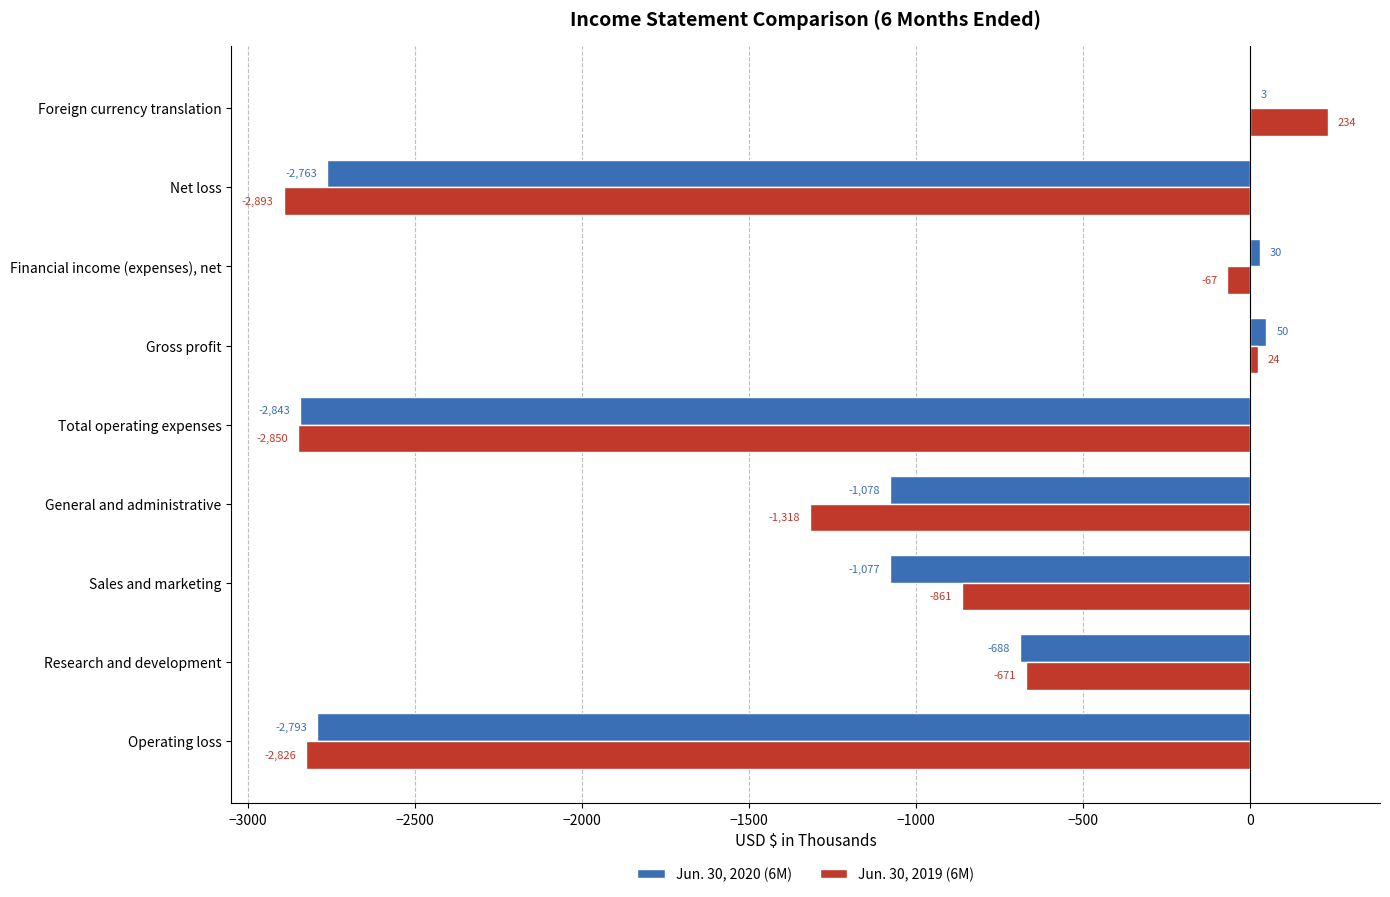

Which series changed the most between Operating loss and Financial income (expenses), net?

Jun. 30, 2020 (6M)